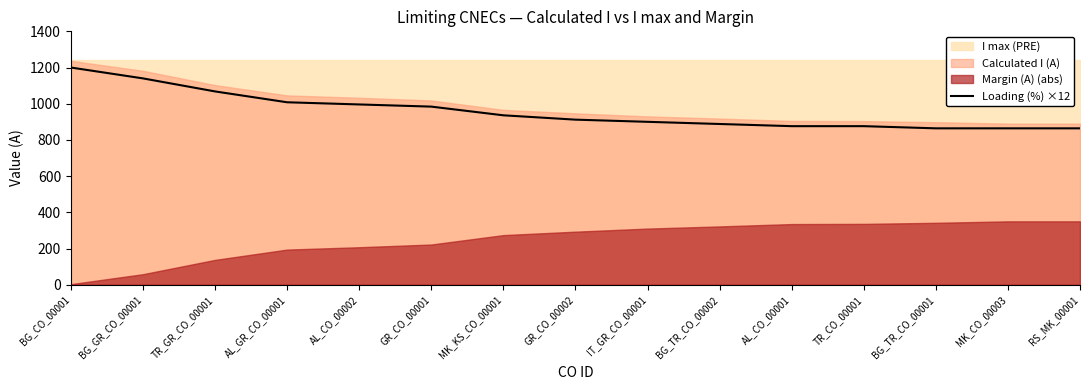

At which label does the data first exceed 912?

BG_CO_00001